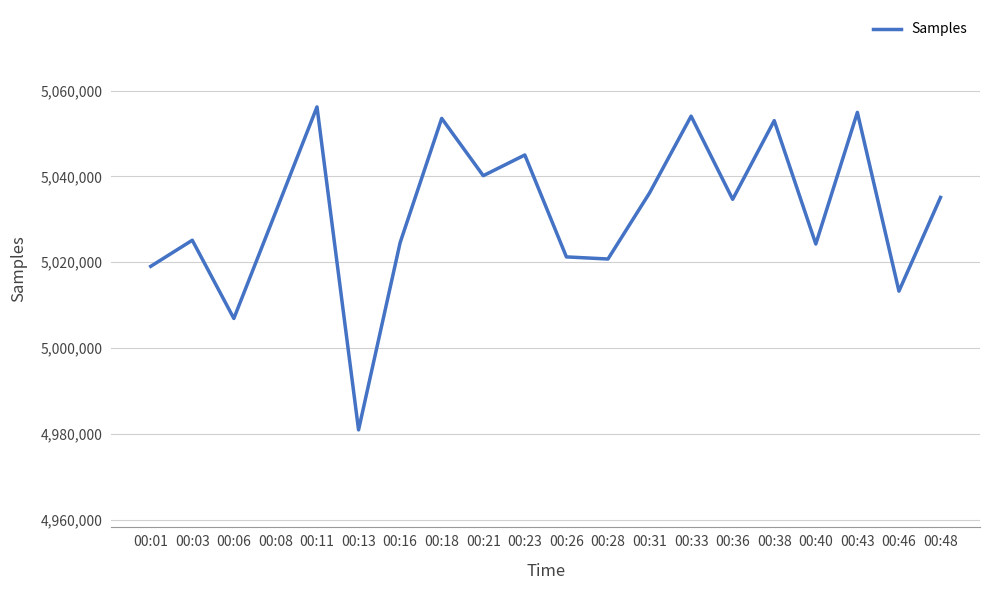

What is the ratio of the value at 00:21 to the value at 00:46?

1.0